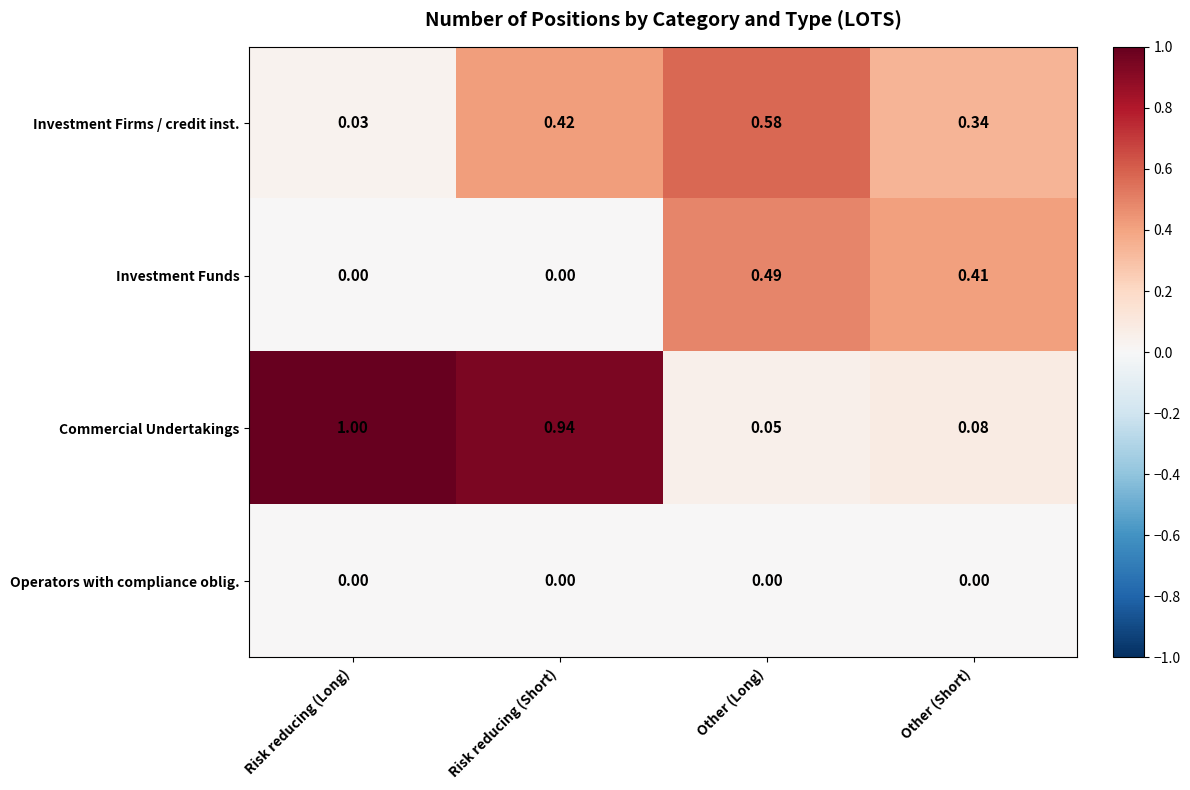

Which series has the widest spread of values?

Commercial Undertakings